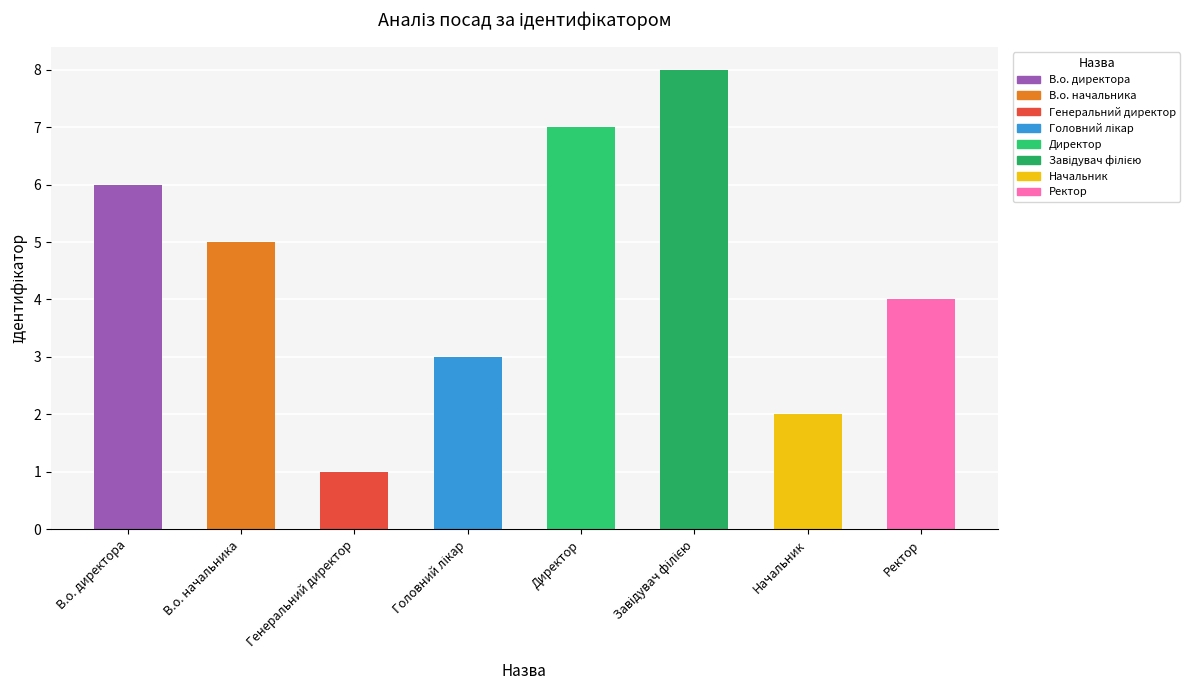

How many data points are less than 5?

4